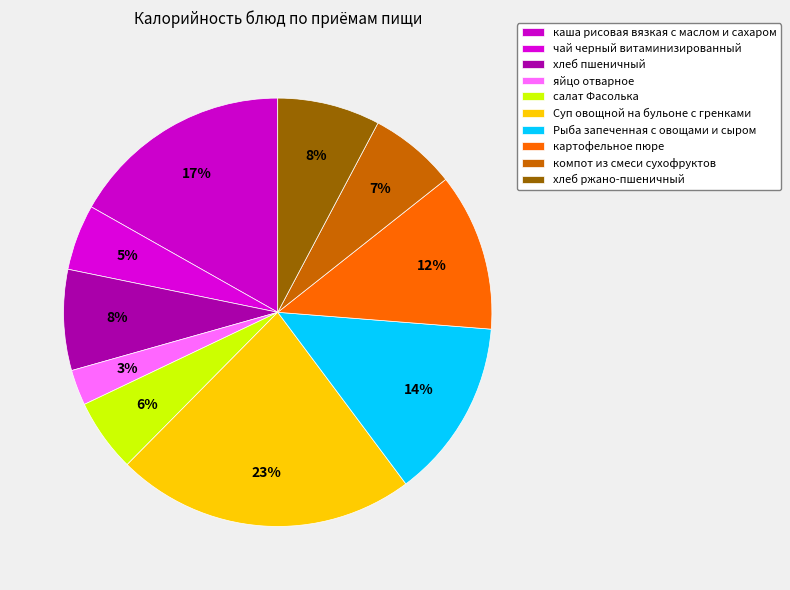

Combined, do хлеб пшеничный and хлеб ржано-пшеничный account for over 50%?

No